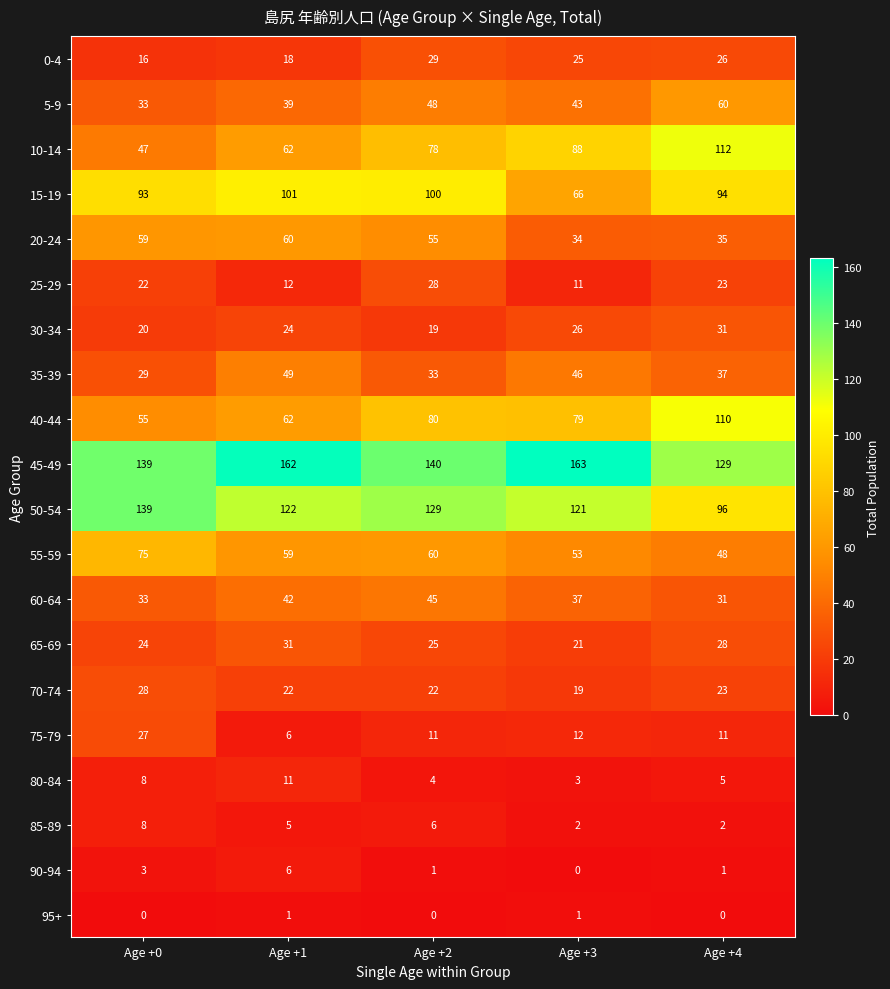

What is the average value of the 60-64 series?

38